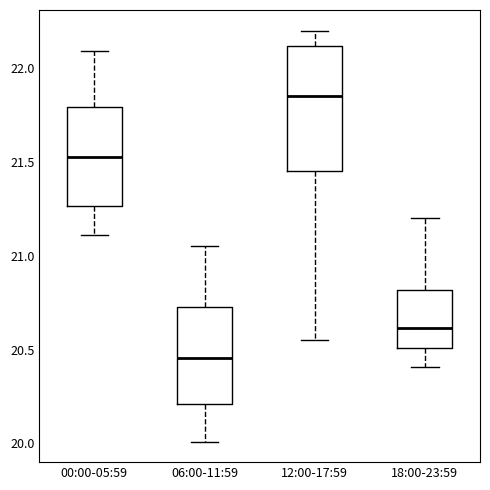

Which box is the tallest, from its lower edge to its upper edge?

12:00-17:59